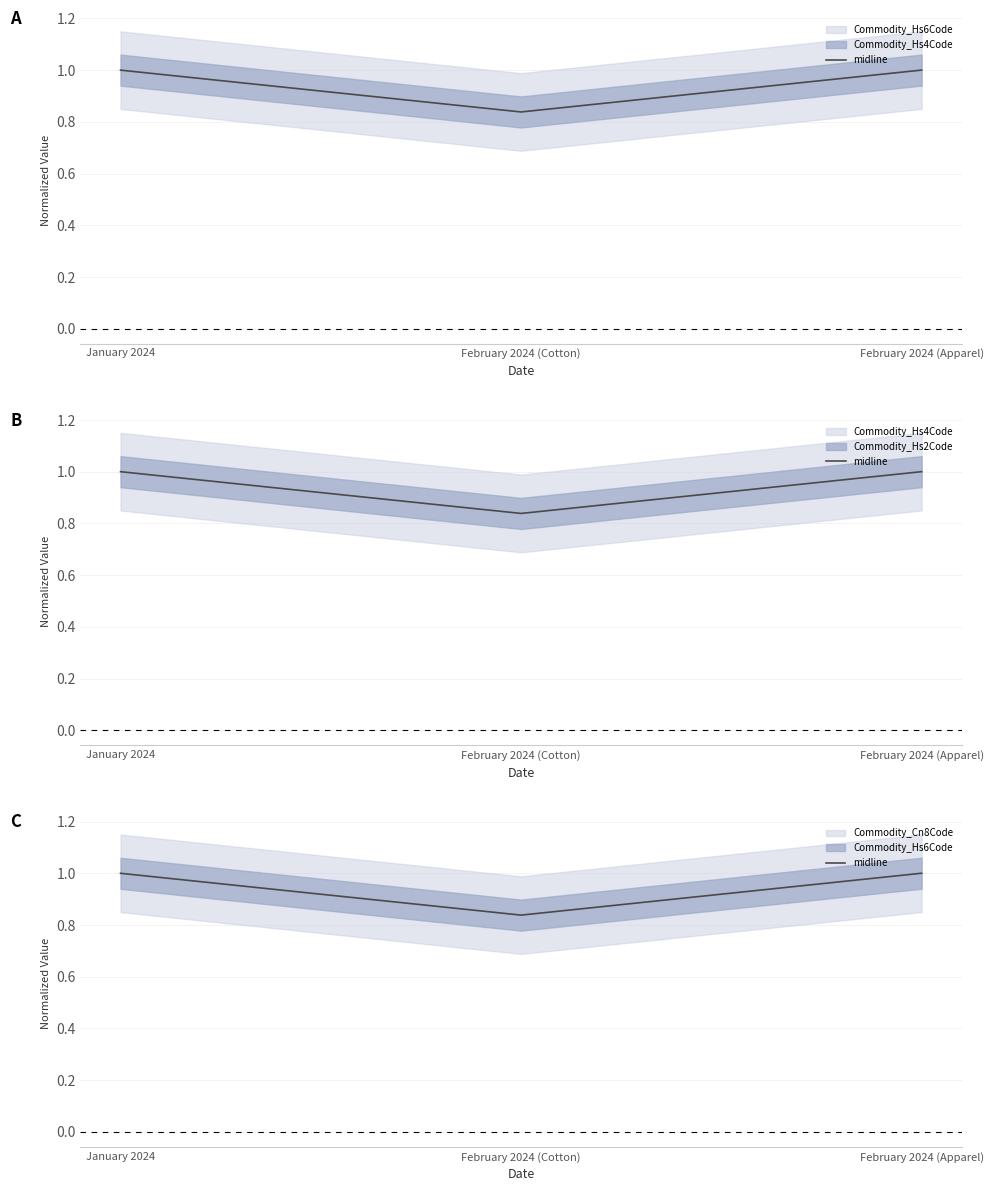

Which label corresponds to the largest value in the chart?

February 2024 (Apparel)